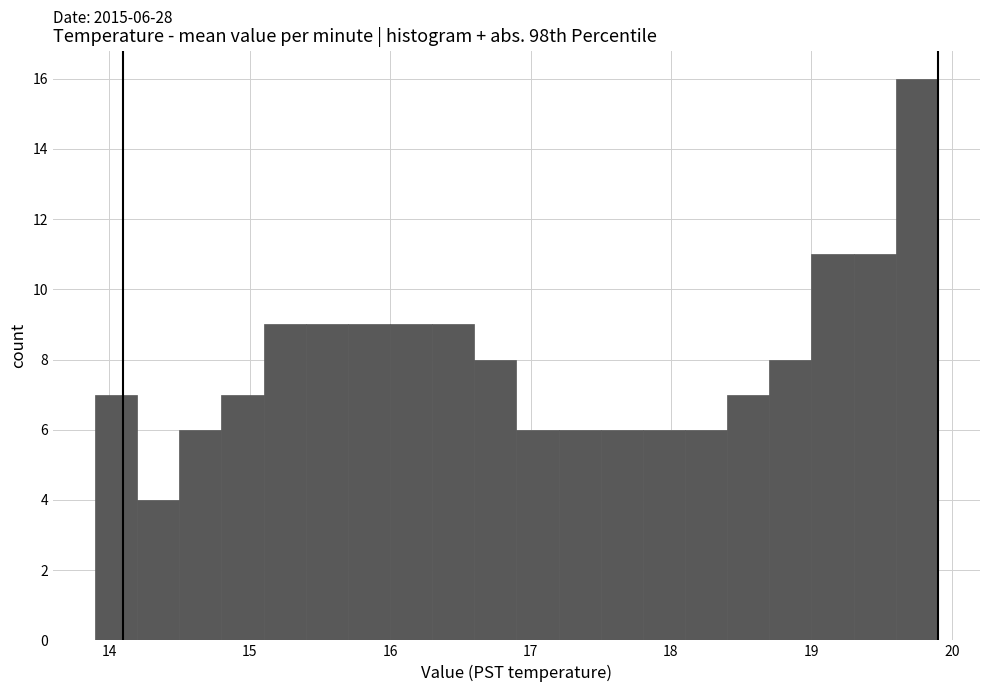

Read against the x-axis, roughly where is the centre of the tallest bar?

19.8